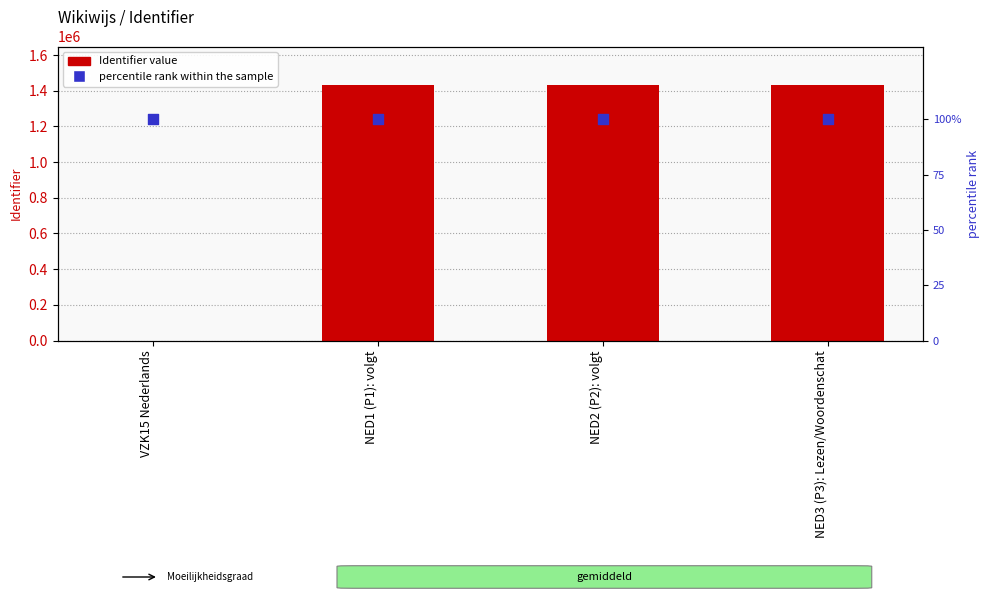

Which series reaches the minimum Y coordinate?

Identifier